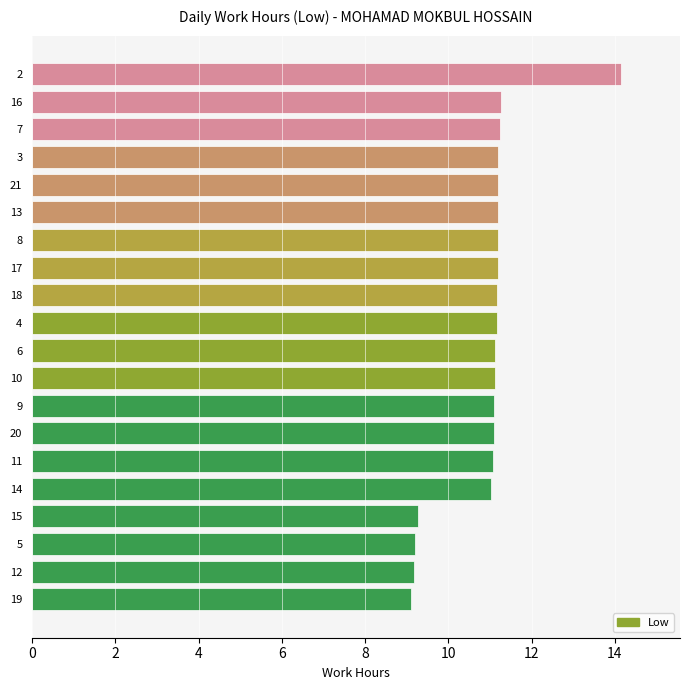

The chart shows a value of 11.2 at 21. True or false?

True